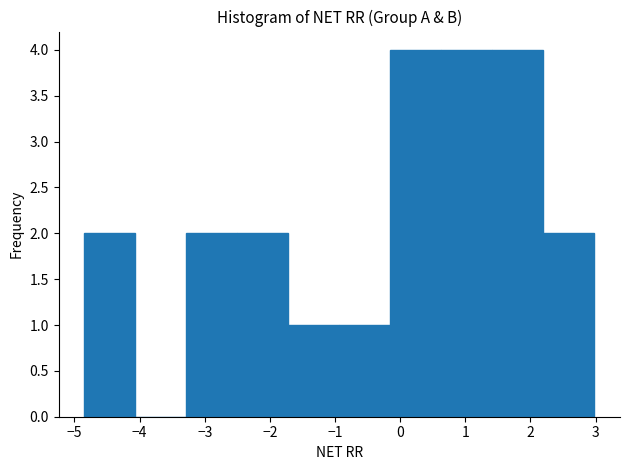

Reading left to right, list every bar in this chart as the range it spans on the x-axis followed by its height. Neither the bar edges nor the heights are printed on the chart, so give them approximately, as read against the axes.

-4.9 to -4.1: 2
-4.1 to -3.3: 0
-3.3 to -2.5: 2
-2.5 to -1.7: 2
-1.7 to -0.9: 1
-0.9 to -0.1: 1
-0.1 to 0.6: 4
0.6 to 1.4: 4
1.4 to 2.2: 4
2.2 to 3.0: 2